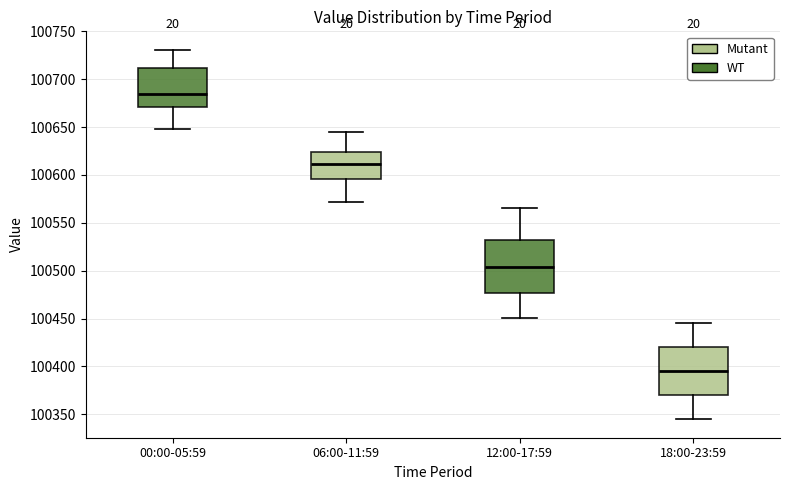

Reading left to right, read every box against the y-axis: the position of its median line, the range the box covers, and the ends of its whiskers. The values are not printed on the chart, so give them approximately, as read against the axis.

00:00-05:59: median 100685, box 100670 to 100710, whiskers 100650 to 100730
06:00-11:59: median 100610, box 100595 to 100625, whiskers 100570 to 100645
12:00-17:59: median 100505, box 100475 to 100535, whiskers 100450 to 100565
18:00-23:59: median 100395, box 100370 to 100420, whiskers 100345 to 100445